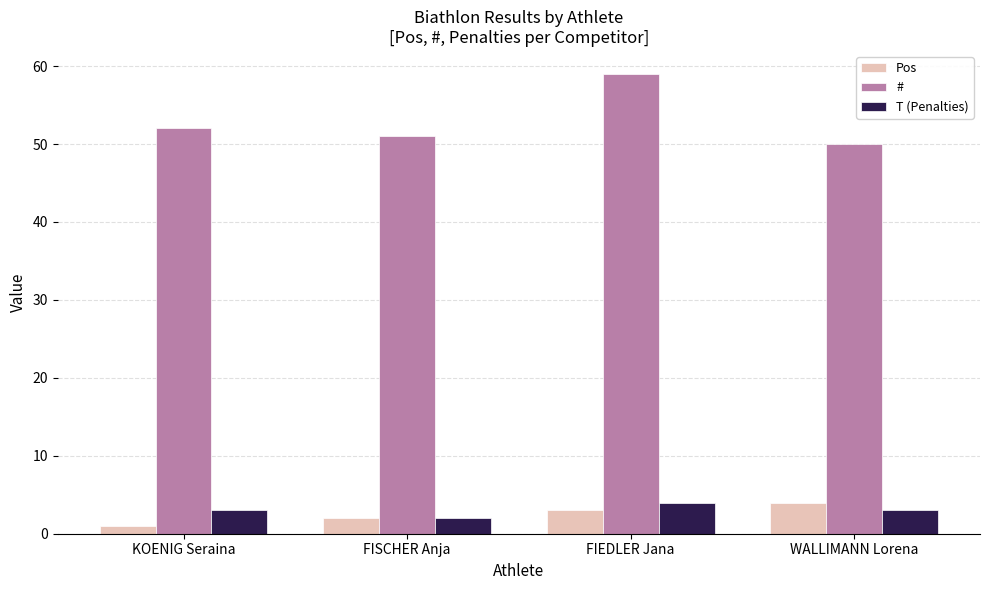

Reading left to right, extract all data points from this chart.

Pos: KOENIG Seraina=1	FISCHER Anja=2	FIEDLER Jana=3	WALLIMANN Lorena=4
#: KOENIG Seraina=52	FISCHER Anja=51	FIEDLER Jana=59	WALLIMANN Lorena=50
T (Penalties): KOENIG Seraina=3	FISCHER Anja=2	FIEDLER Jana=4	WALLIMANN Lorena=3